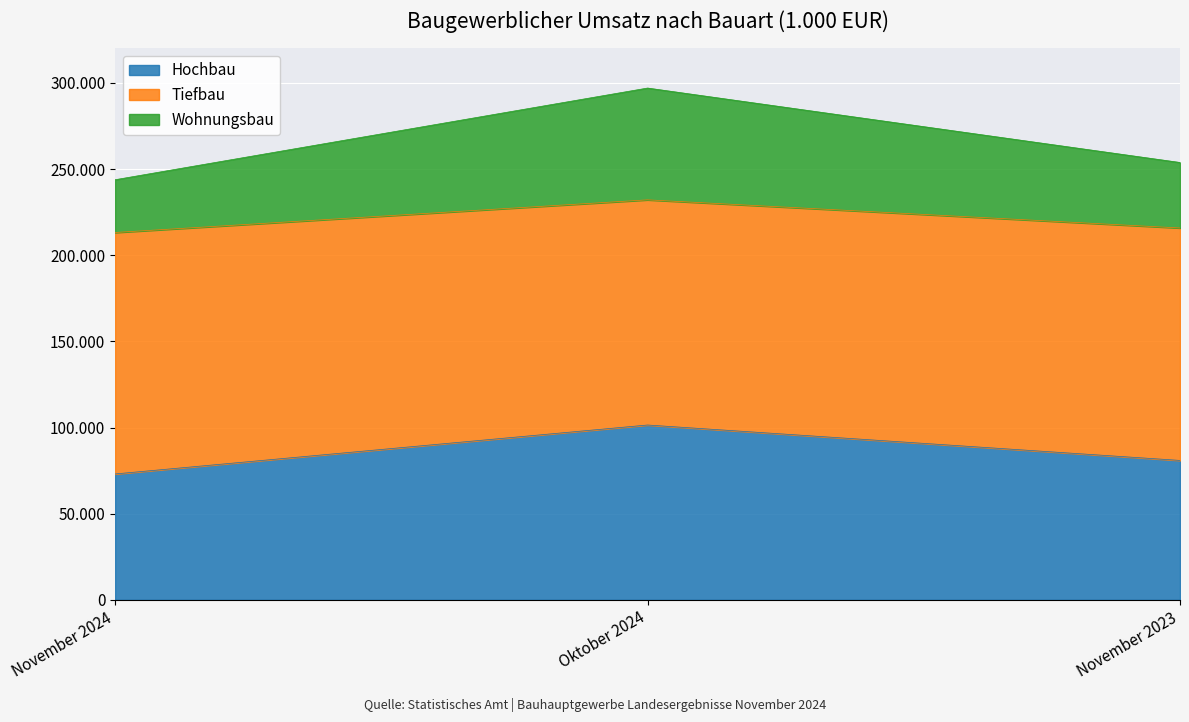

What is the label of the 2nd point from the left?

Oktober 2024